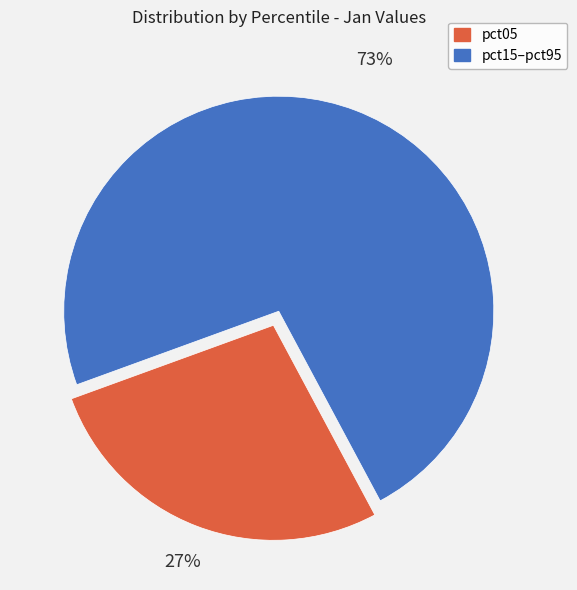

To the nearest percent, what is the average slice percentage?

50%